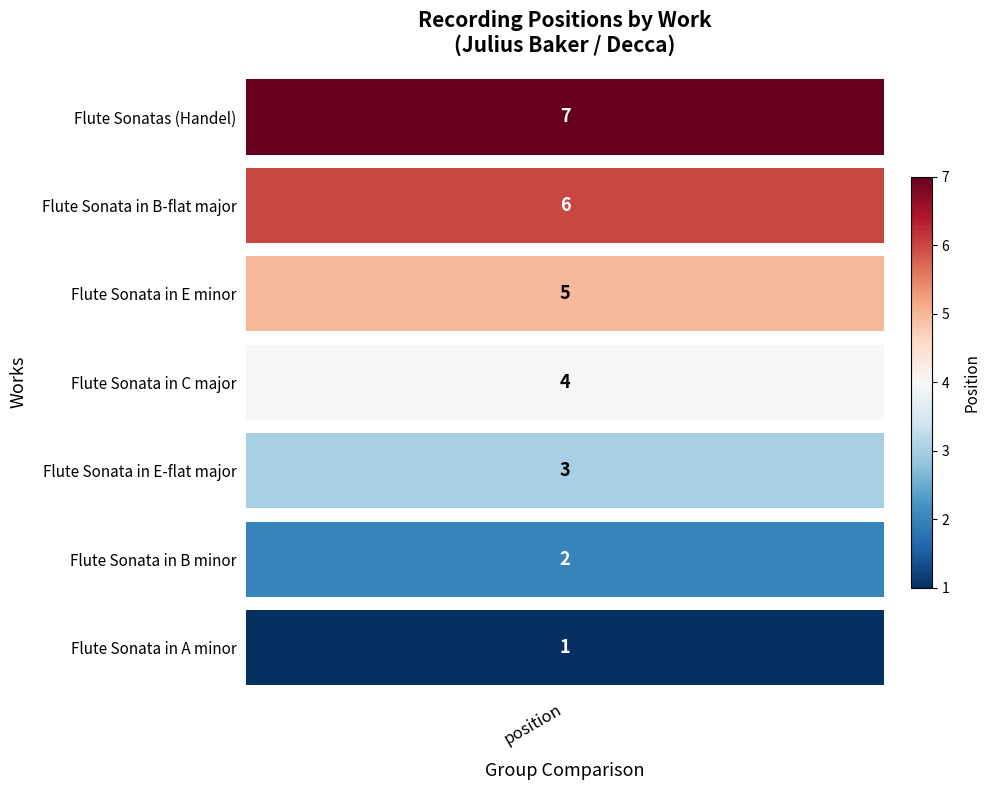

Where does the data first go above 4?

Flute Sonata in E minor